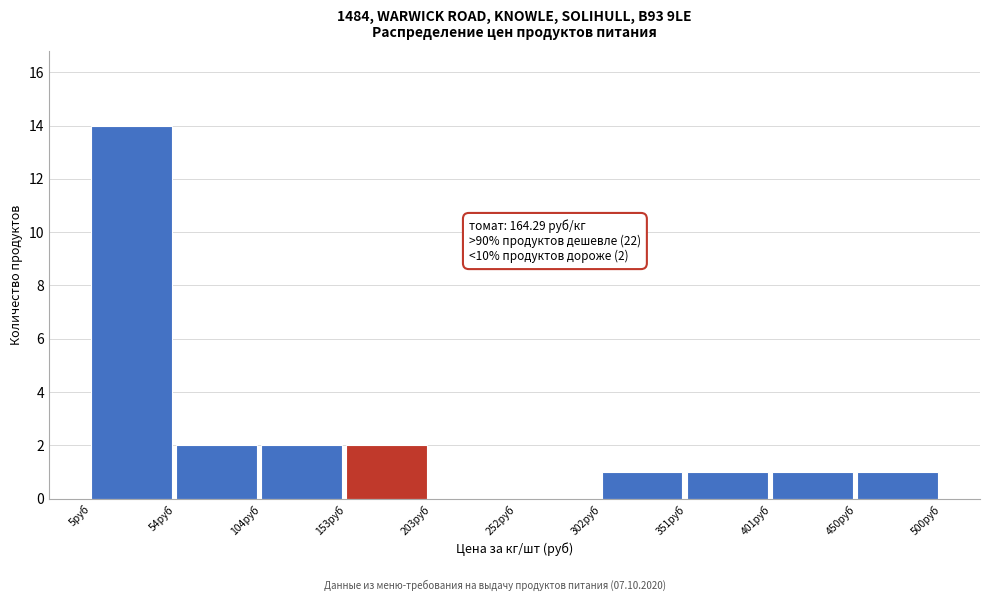

Which range on the x-axis has the tallest bar?

5 to 55